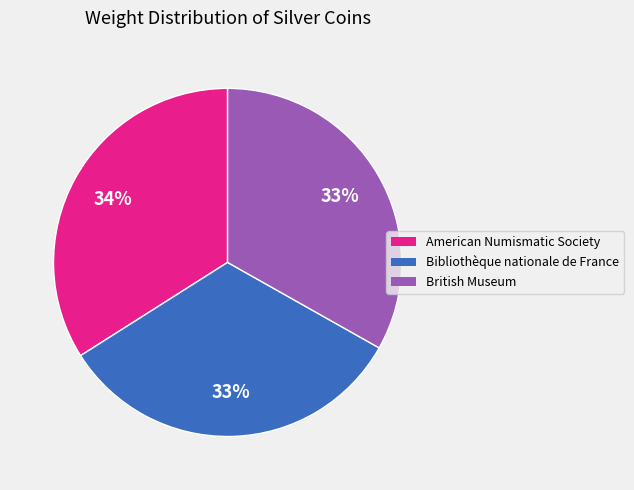

True or false: American Numismatic Society accounts for 34% of the total.

True